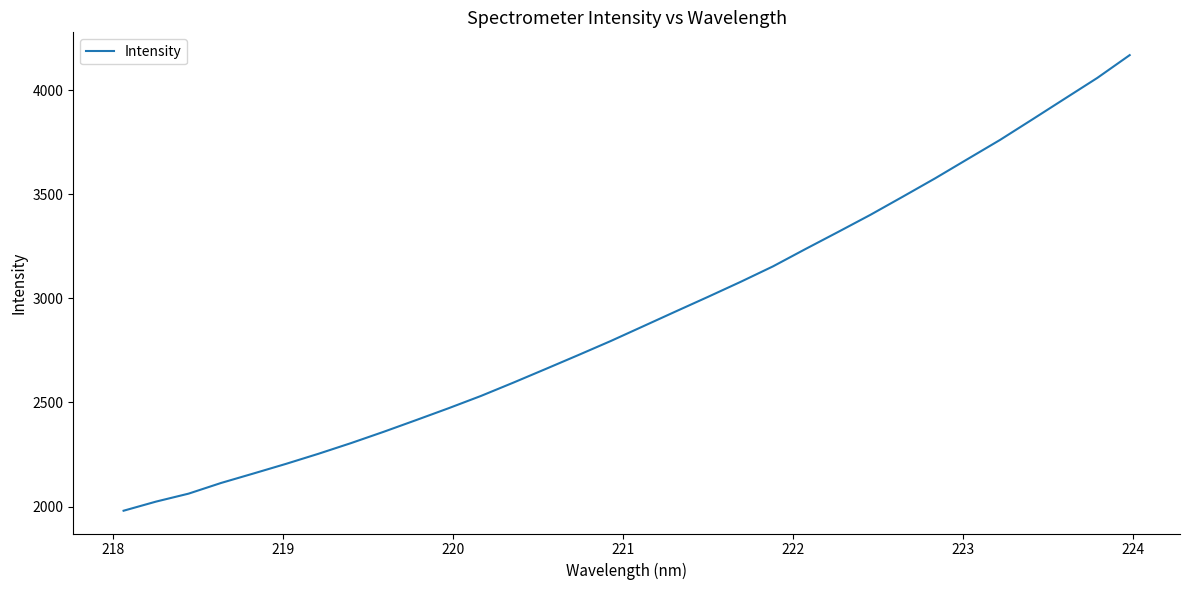

Does the chart display data point markers on the line(s)?

No